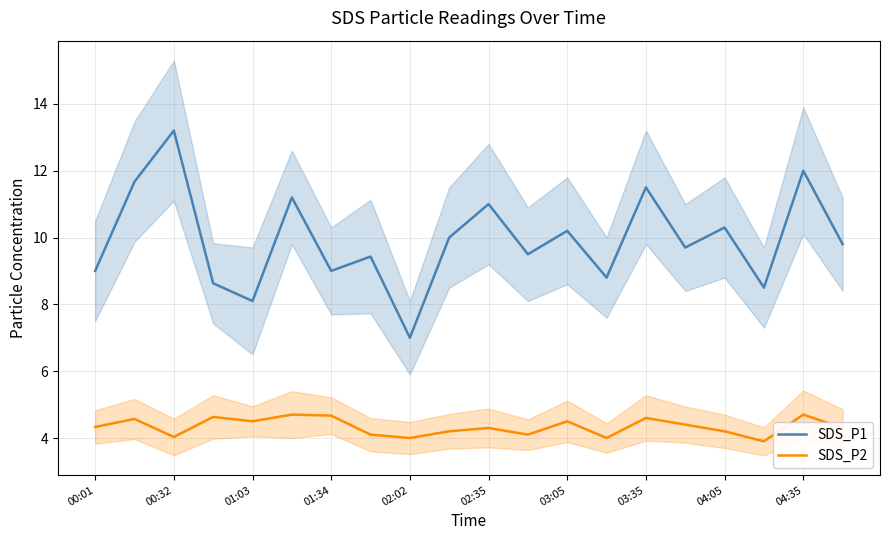

What are all the series names shown in the legend?

SDS_P1, SDS_P2